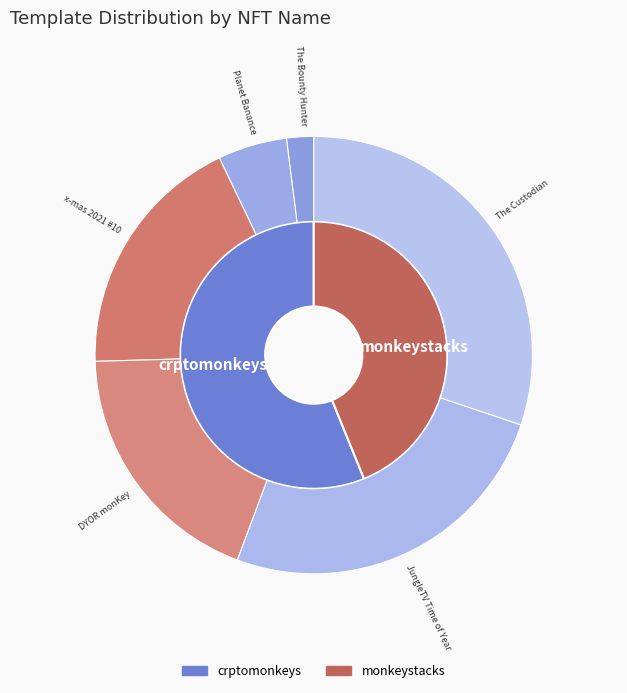

To the nearest percent, what is the difference between the largest and smallest slice percentages?

28%